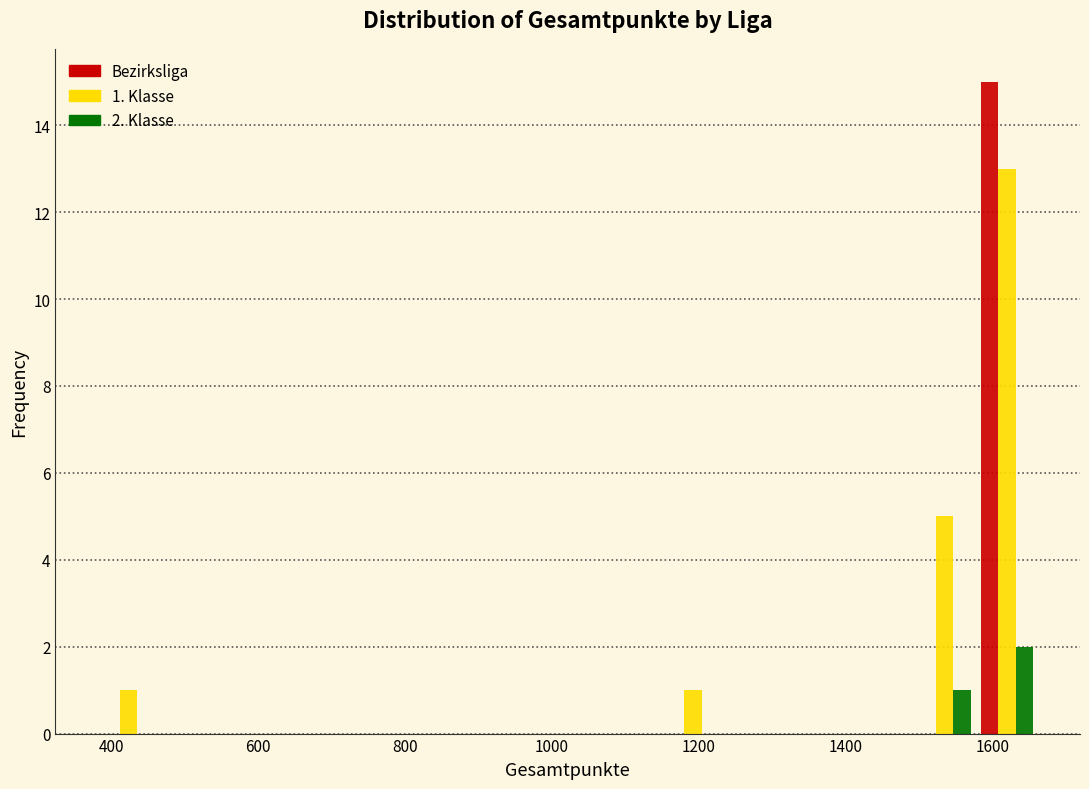

In the 2. Klasse series, which range on the x-axis has the tallest bar?

1580 to 1660